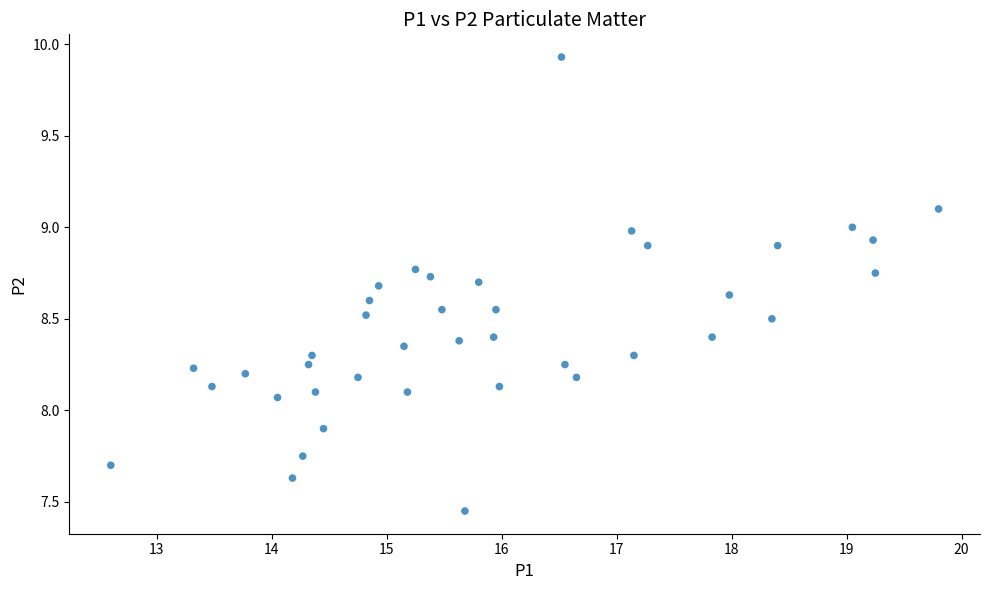

What is the range of Y values (max minus min)?

2.5